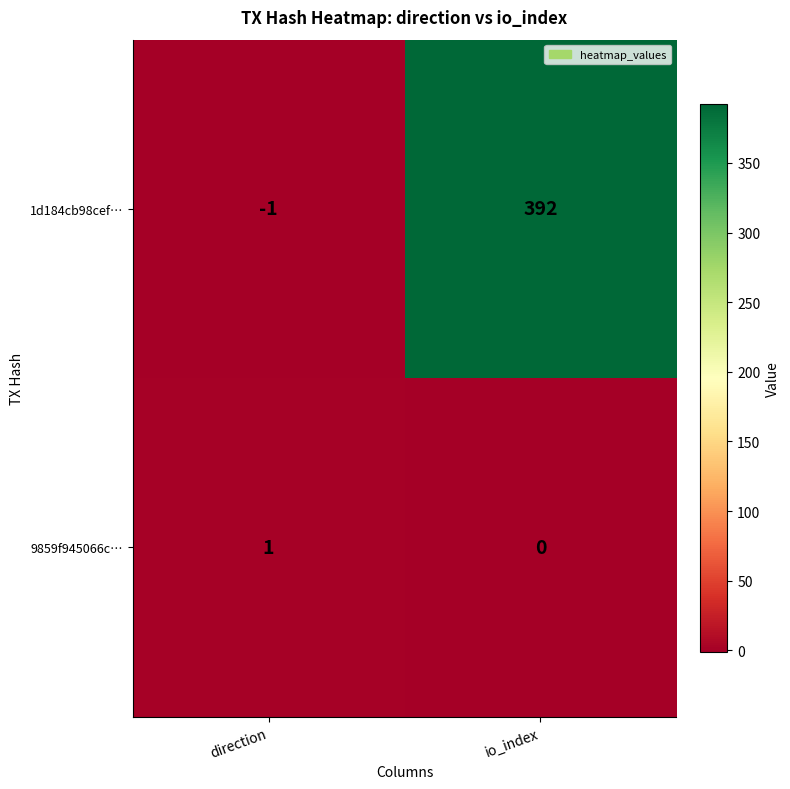

What is the difference between the 1d184cb98cef… values at io_index and direction?

393